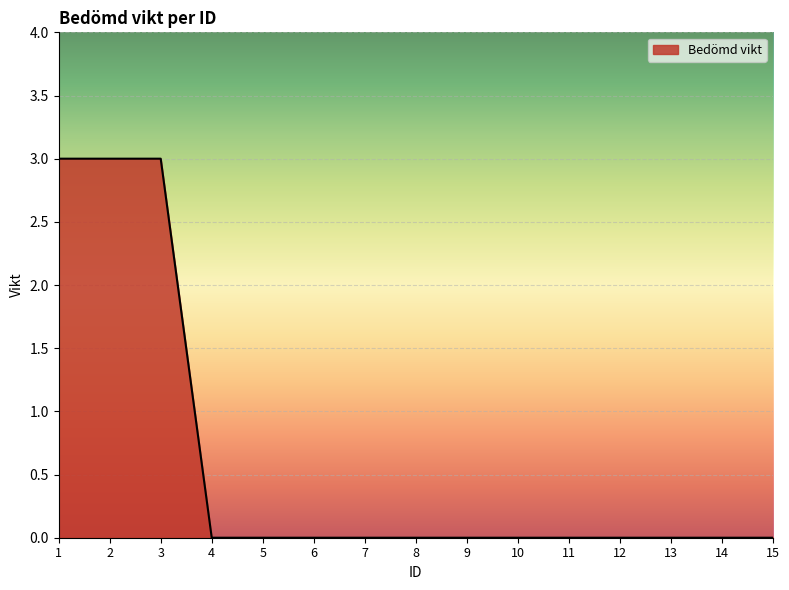

Count the number of categories in the chart.

15